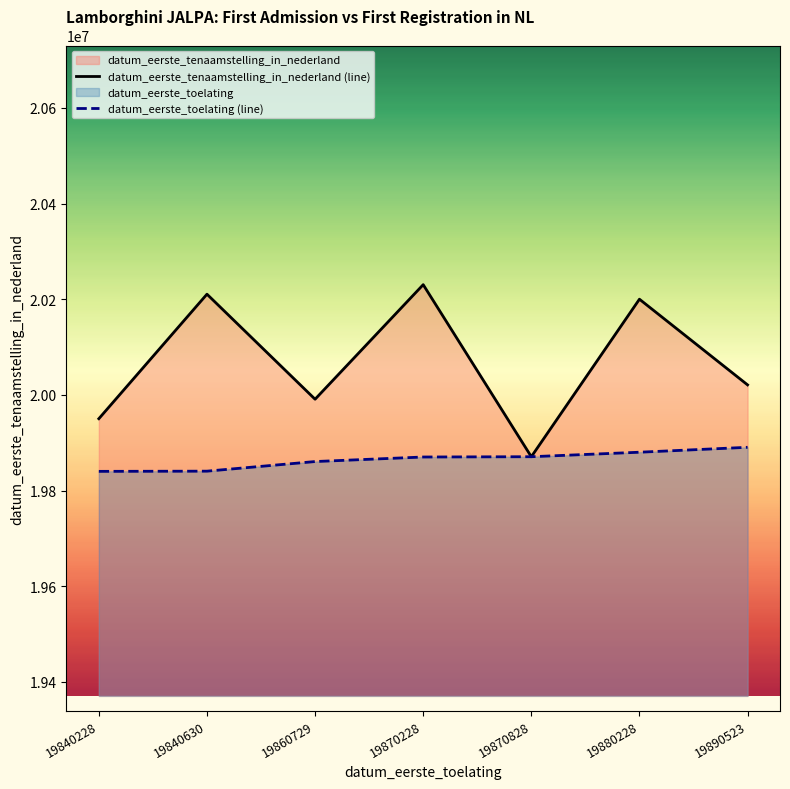

How many categories are shown in the chart?

7